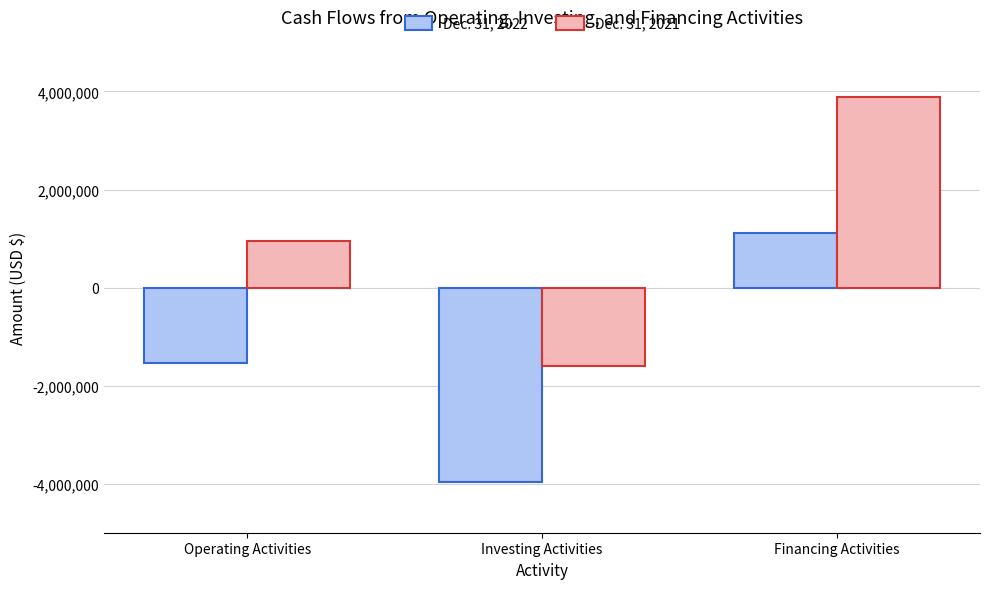

Which series has the largest range (max minus min)?

Dec. 31, 2021